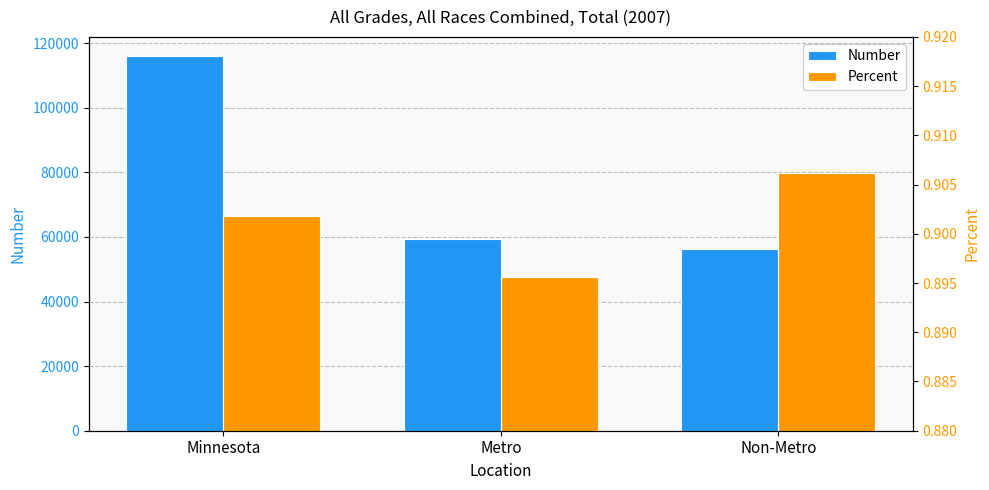

What is the total value across all series at Metro?

59210.9